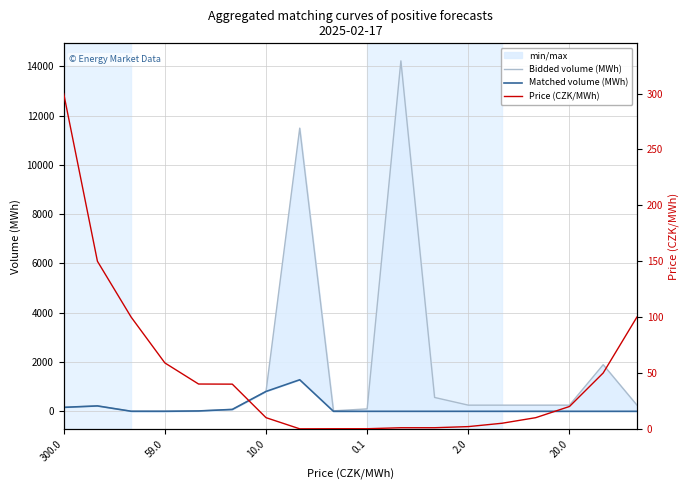

What is the average value of the Bidded volume (MWh) series?

1712.4